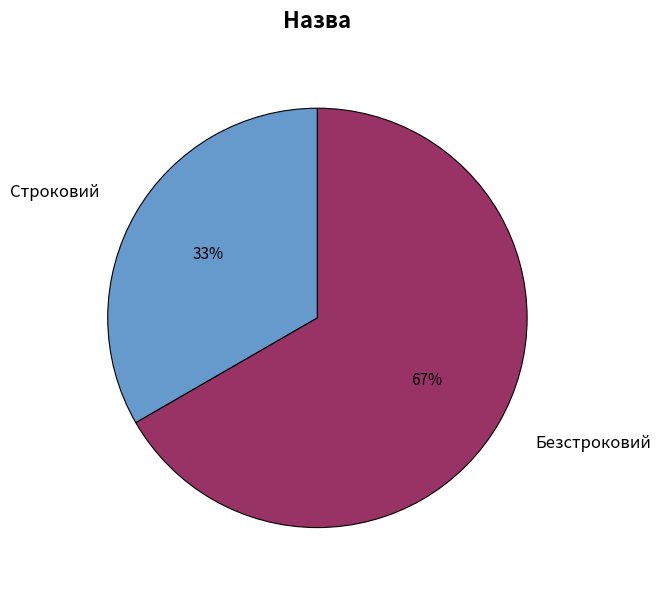

What percentage is the Строковий slice, to the nearest percent?

33%